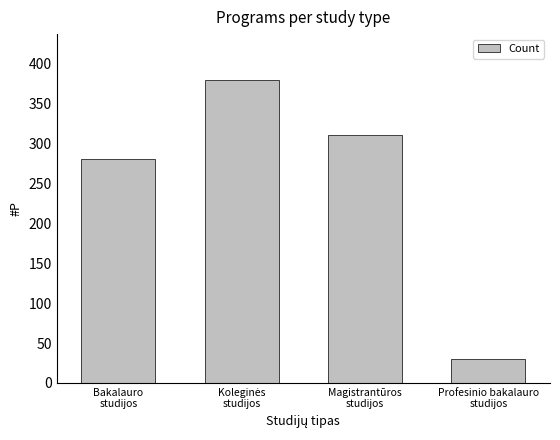

How many bars are there in total?

4